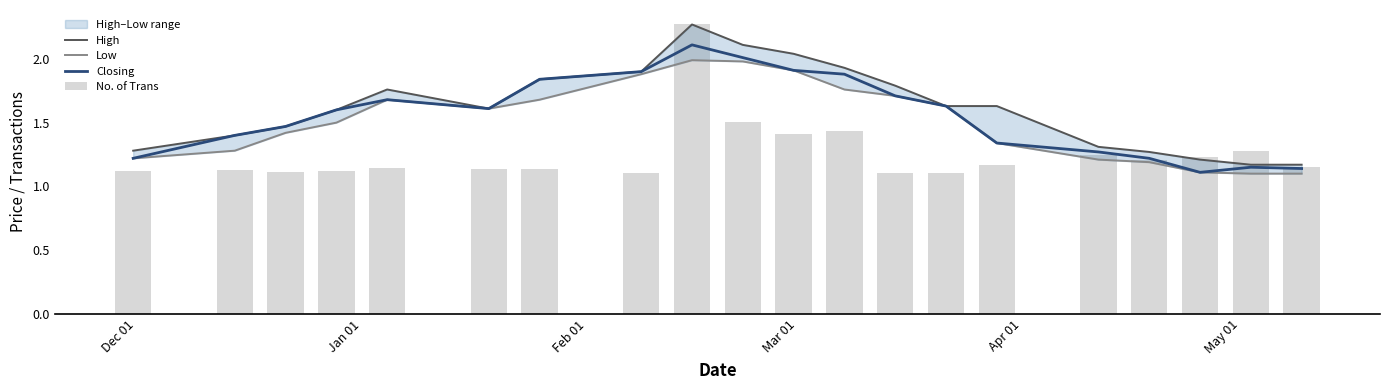

What is the total value across all series at Jan 01?

5.2